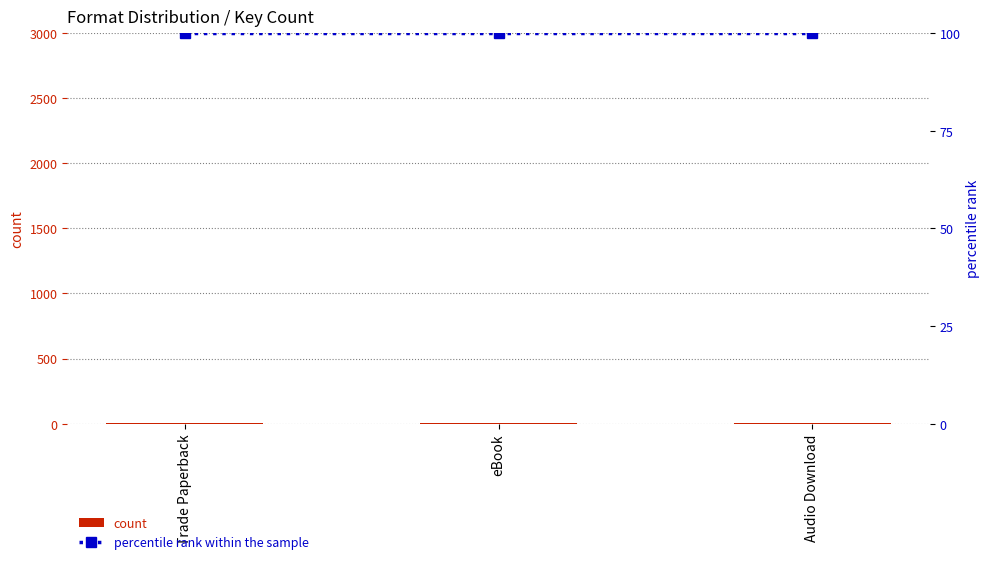

Which series has the largest range (max minus min)?

count